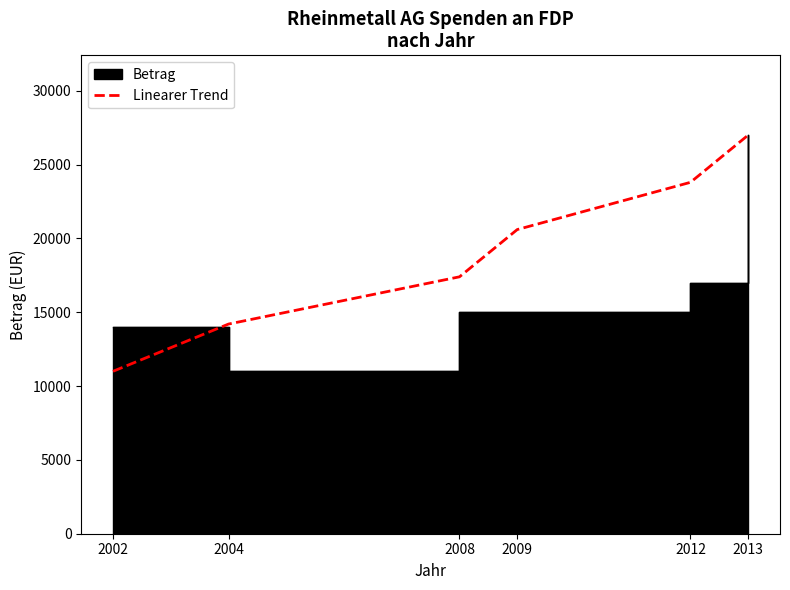

Reading right to left, extract all data points from this chart.

2013=27000	2012=23800	2009=20600	2008=17400	2004=14200	2002=11000